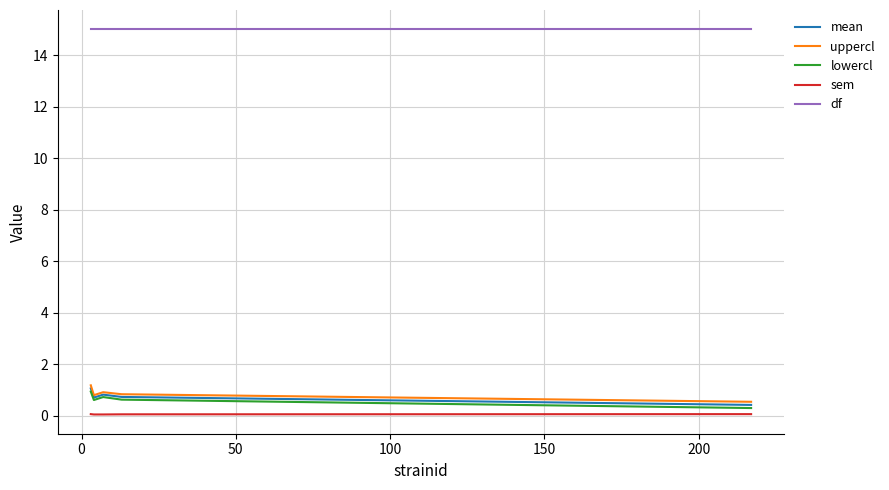

What is the greatest value displayed?

15.0